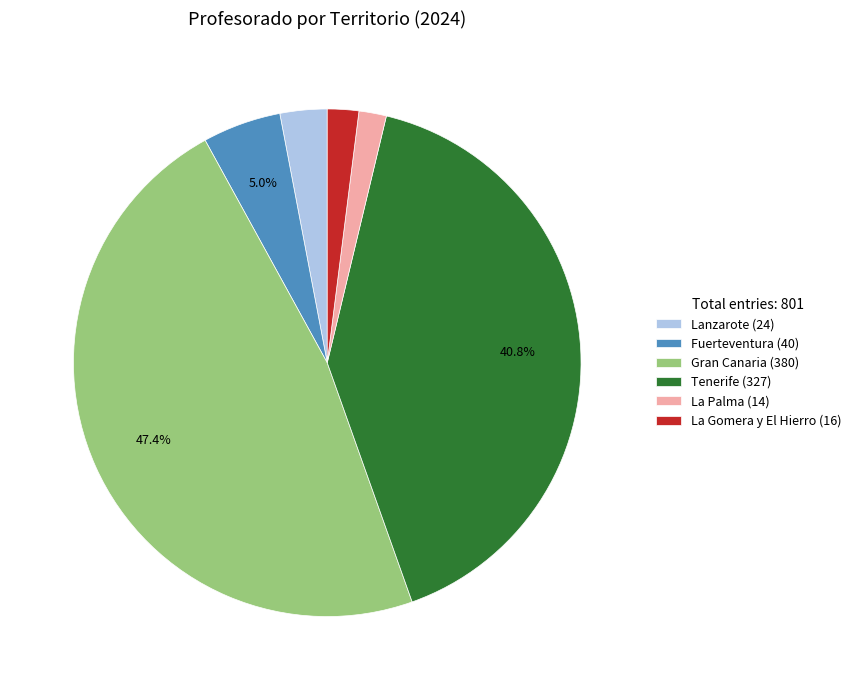

How many slices are in this pie chart?

6